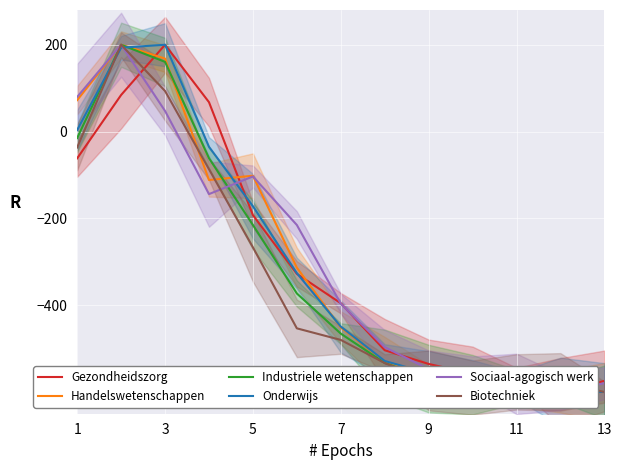

How many data points does each series have?

13